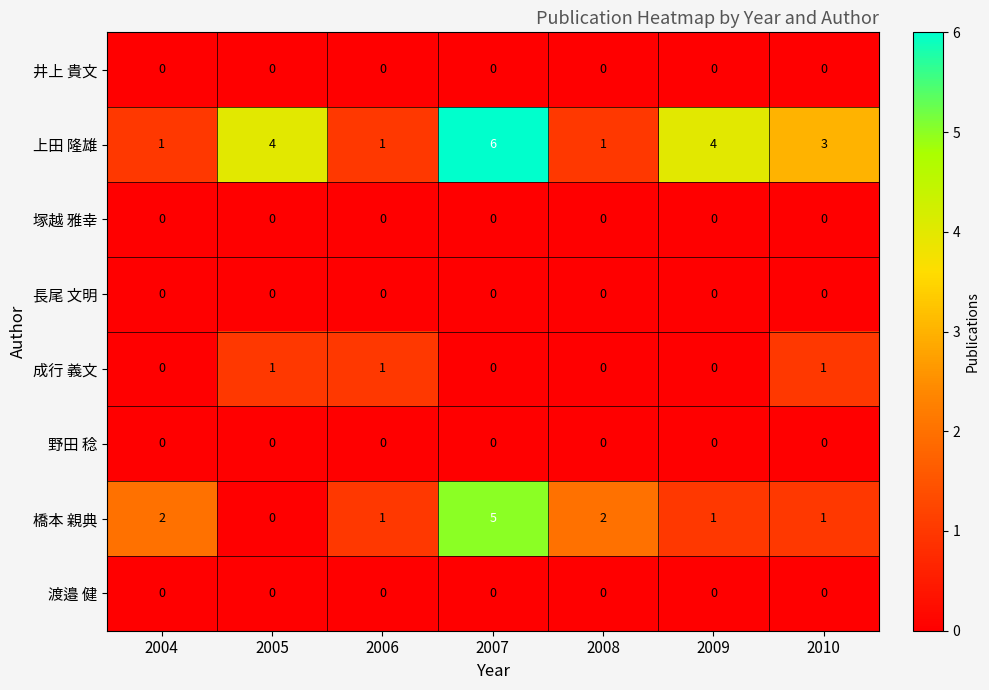

At which category is the sum across all series the highest?

2007